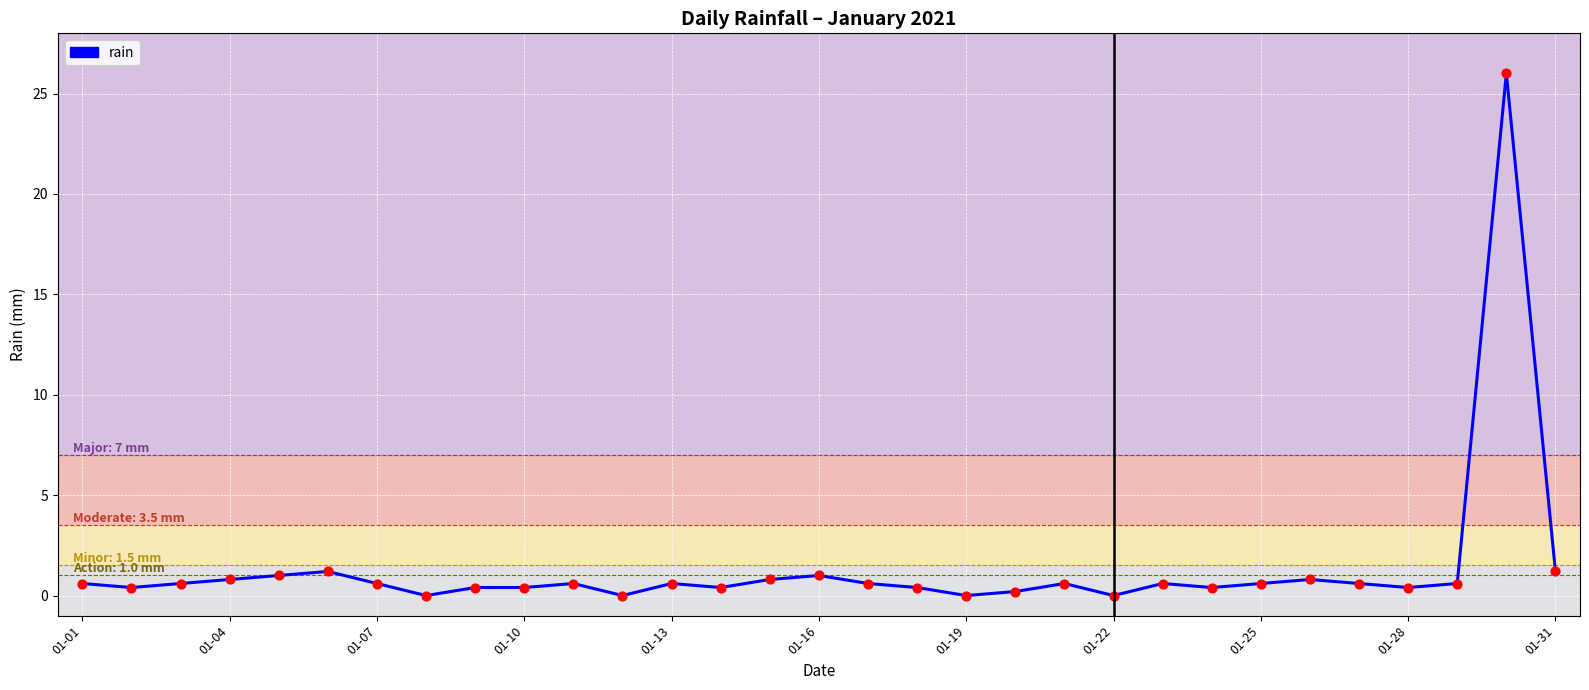

What is the difference between the maximum and minimum values?

26.0